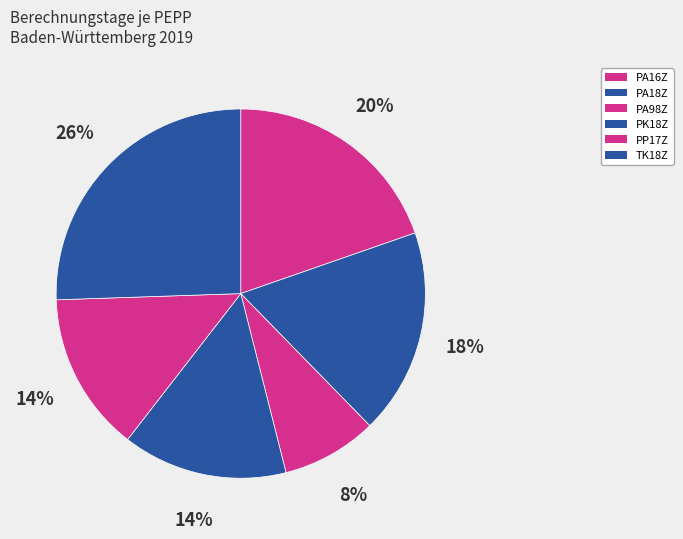

The PK18Z slice represents 14% of the pie. True or false?

True